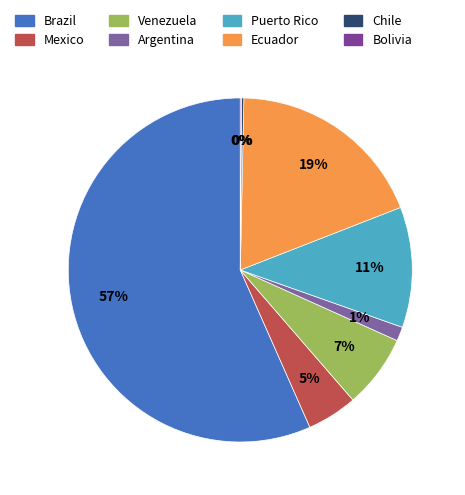

What portion of the pie excludes Argentina?

98.7%